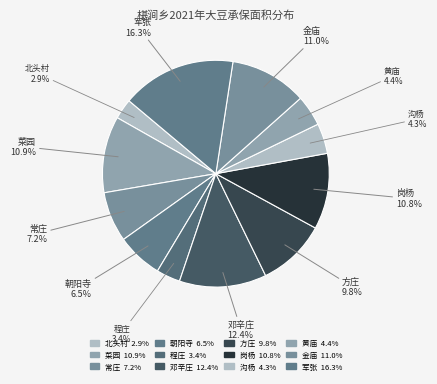

To the nearest percent, what is the average slice percentage?

8%